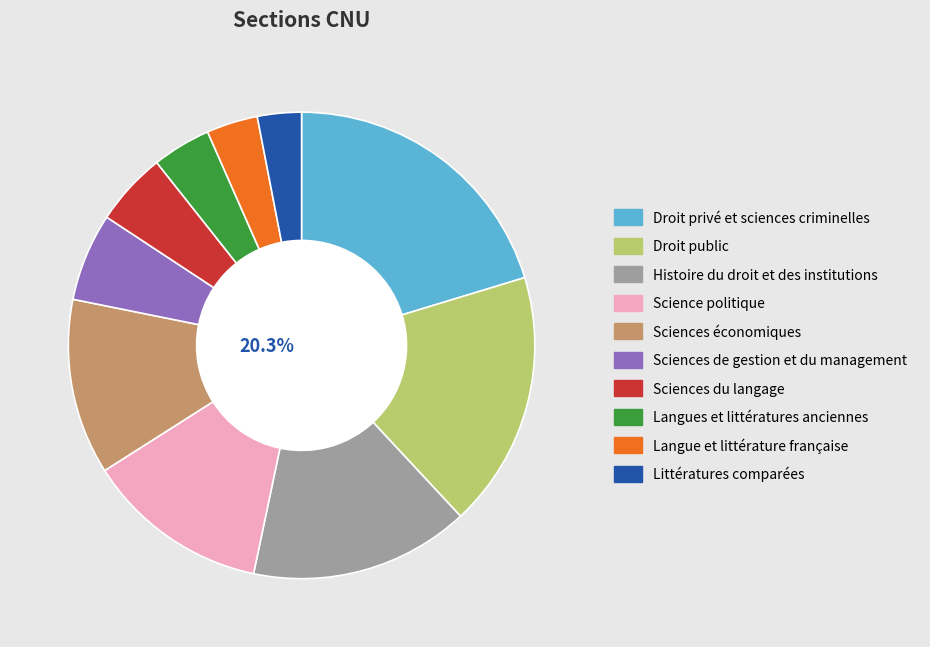

Is Littératures comparées the majority of the pie?

No